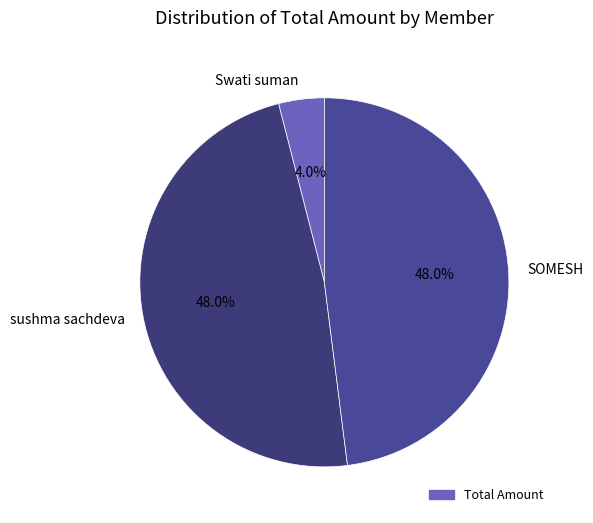

Is there a majority slice in this chart?

No